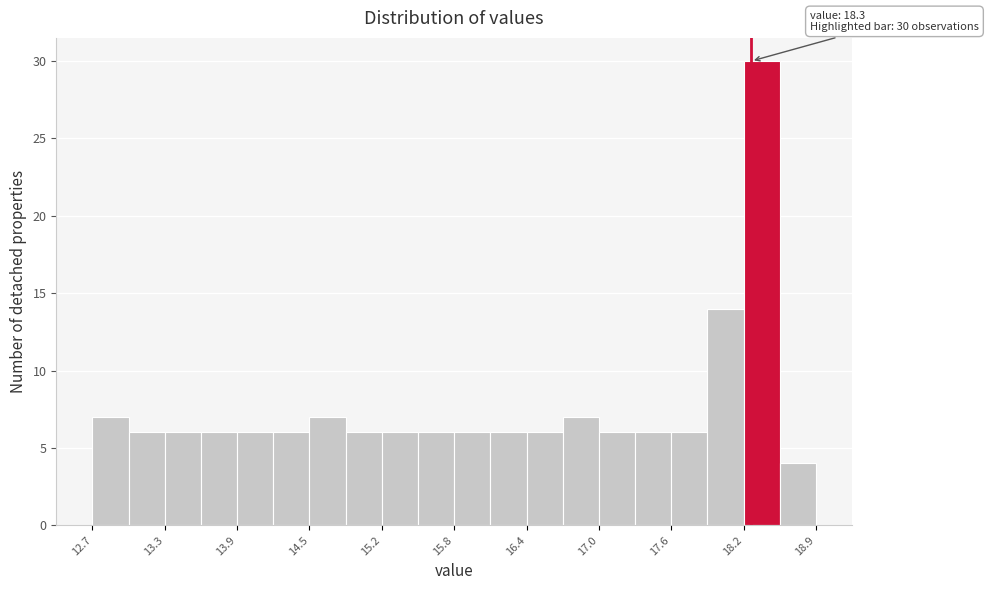

Around what value on the x-axis is the tallest bar? Give the approximate position of its centre, as read against the axis.

18.4